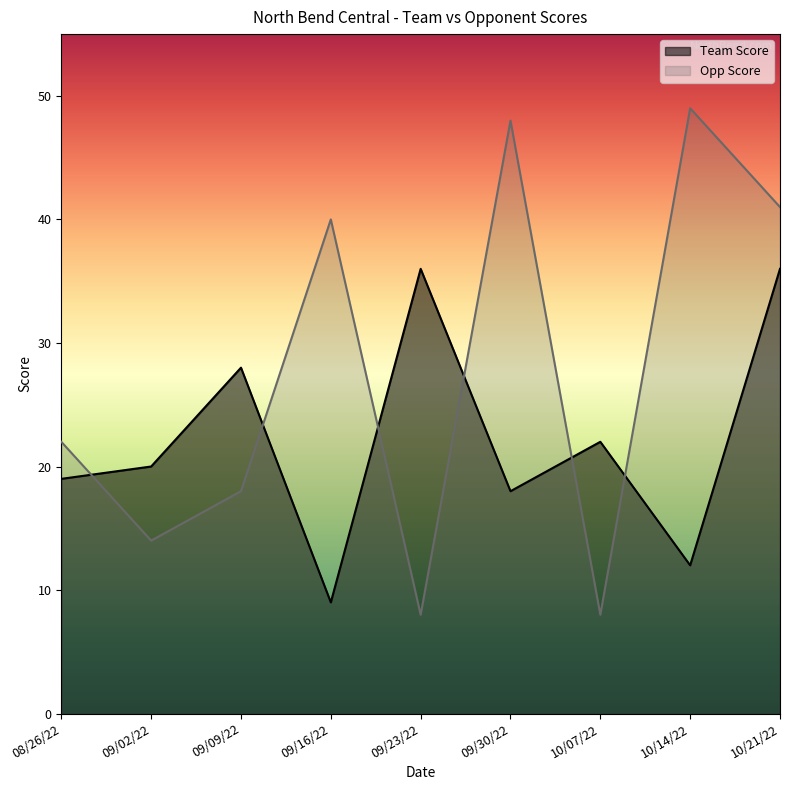

What is the label of the 1st point from the left?

08/26/22